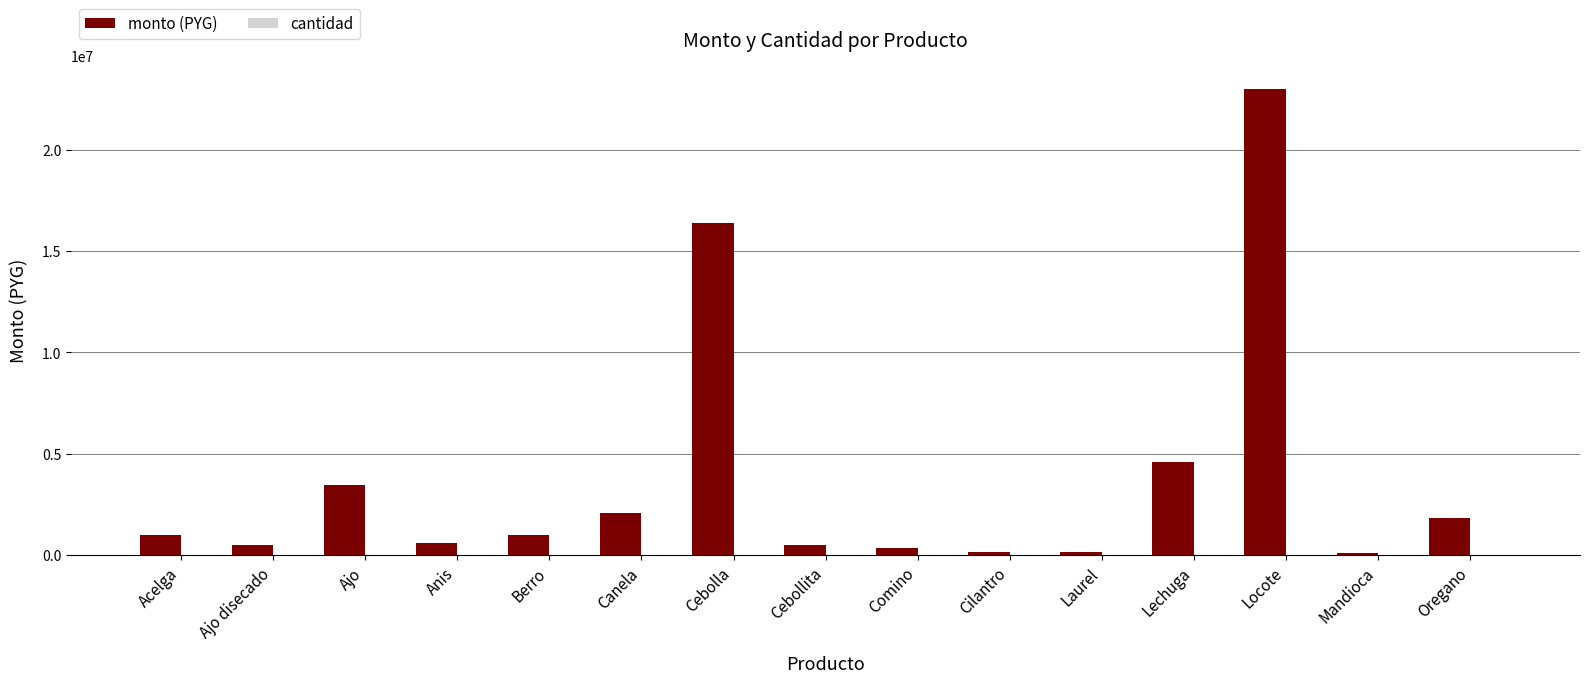

At which category is the sum across all series the highest?

Locote